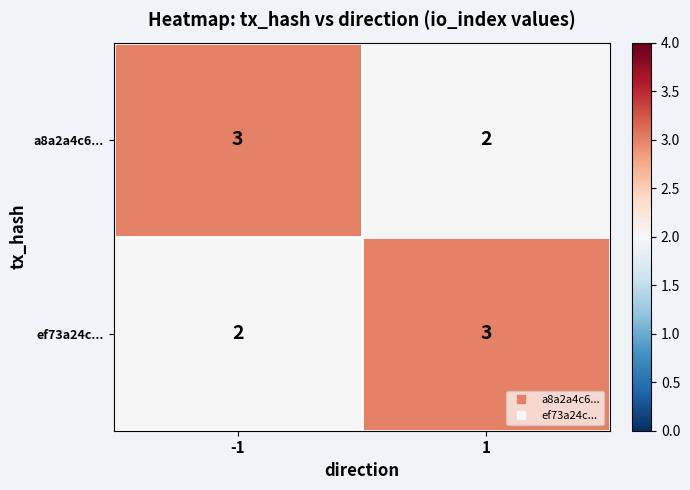

The value of a8a2a4c6... at 1 is 2. True or false?

True